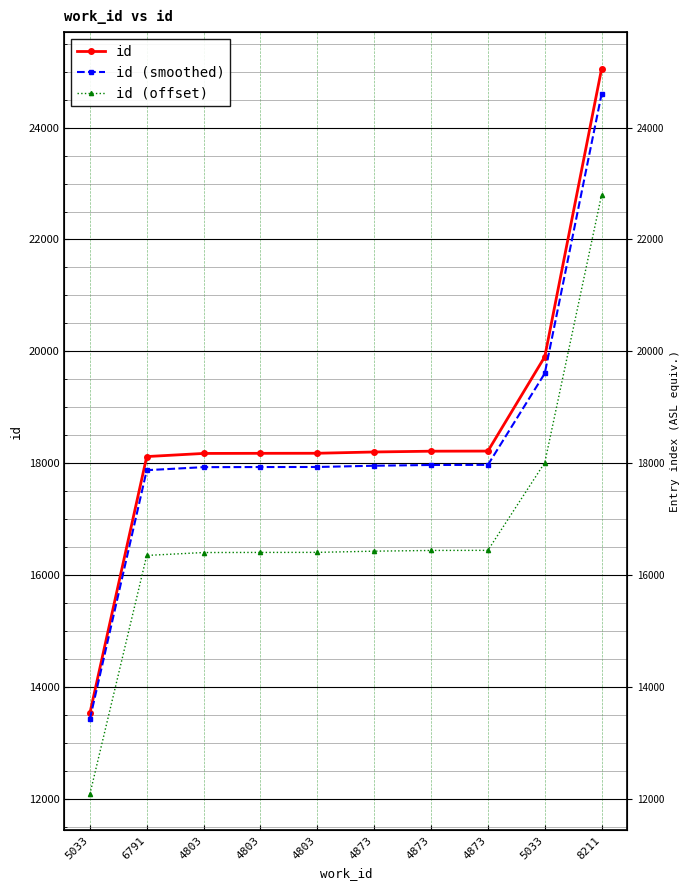

The value of id (offset) at 4873 is 10713.6. True or false?

False